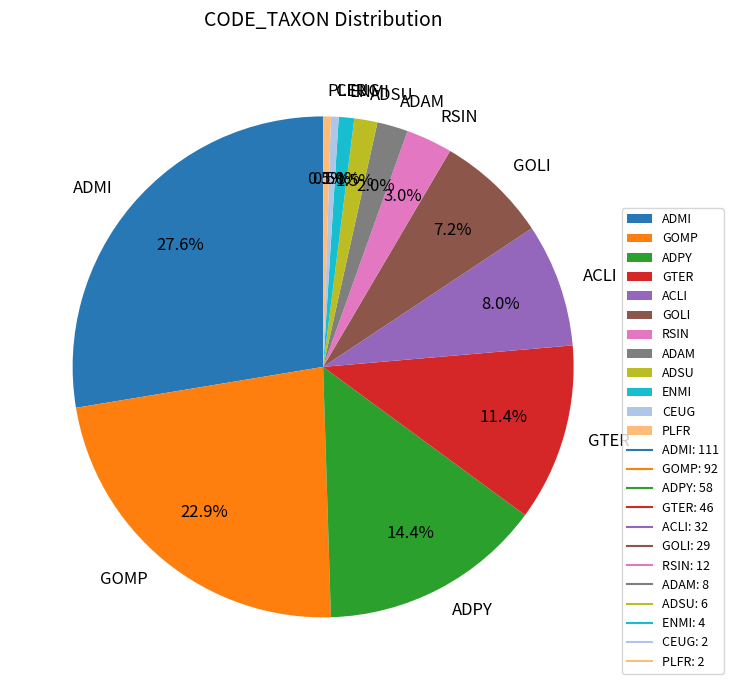

Is there a majority slice in this chart?

No